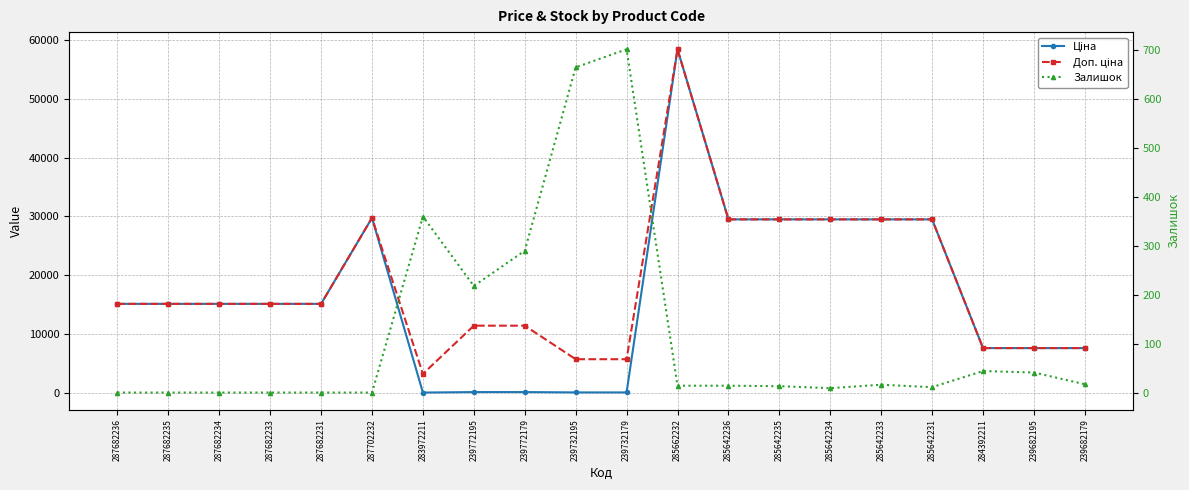

True or false: Ціна and Доп. ціна cross at least once.

False